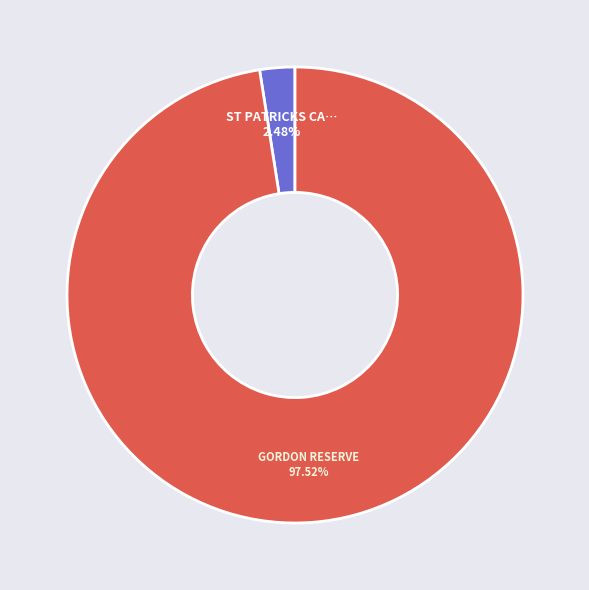

Is there any slice that represents more than half of the pie?

Yes